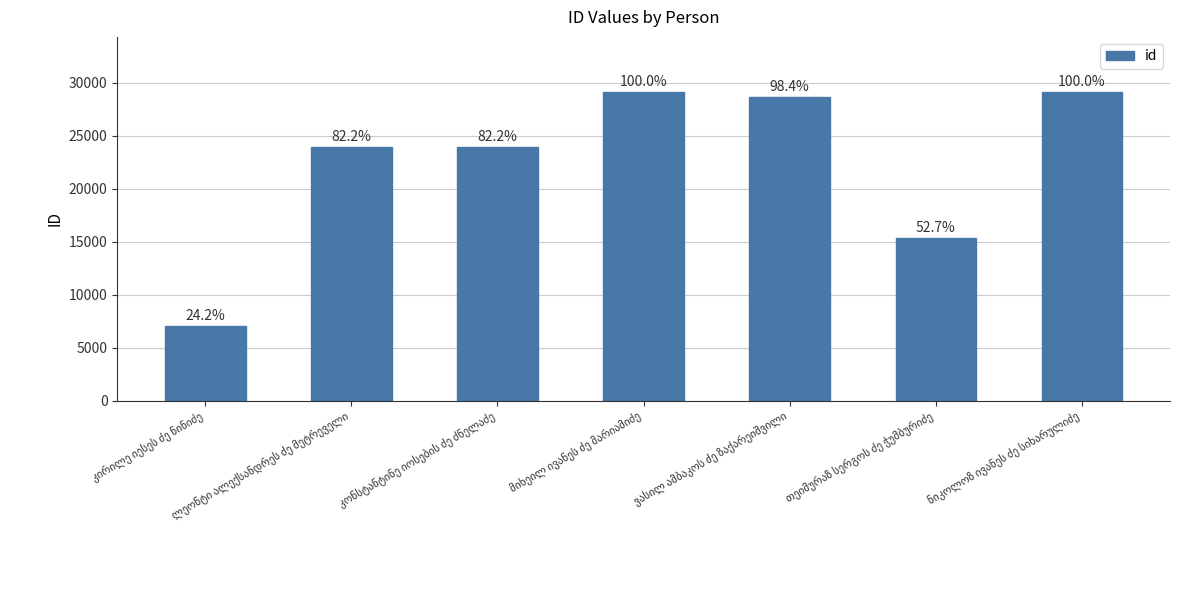

What is the average value?

22419